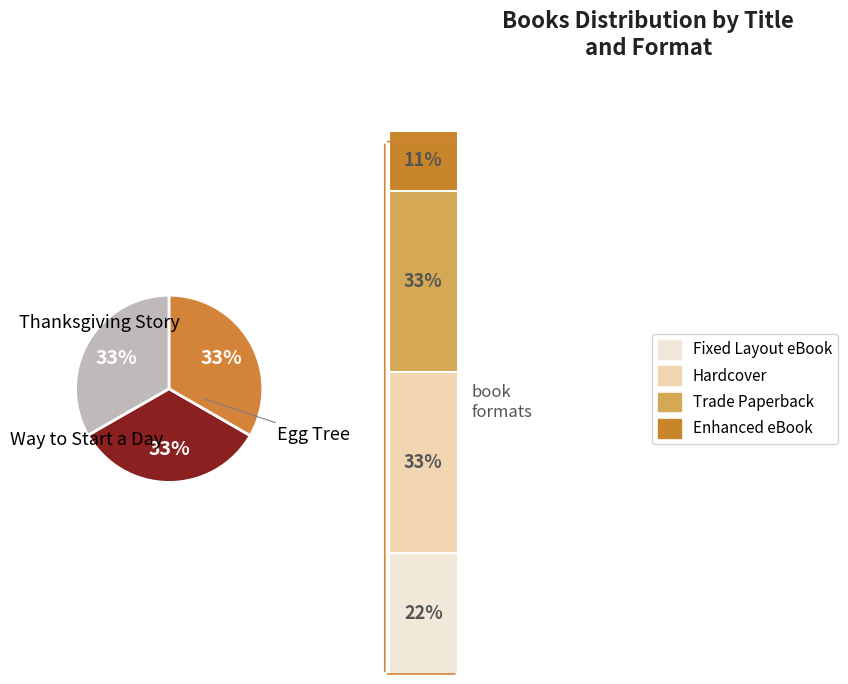

To the nearest percent, what is the combined percentage of Egg Tree and Thanksgiving Story?

67%